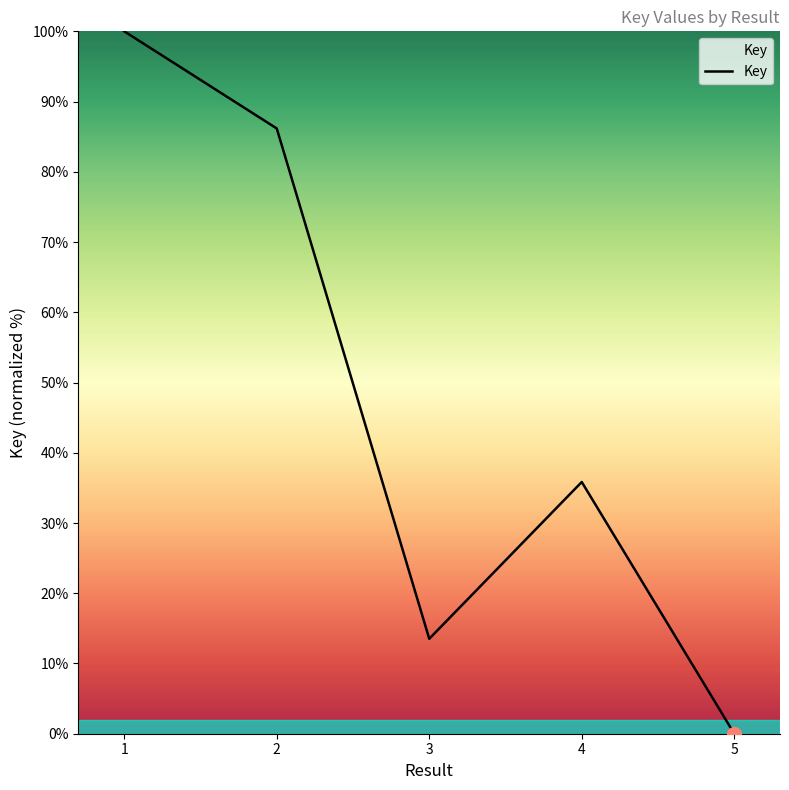

What is the difference between the second highest and second lowest values?

72.7